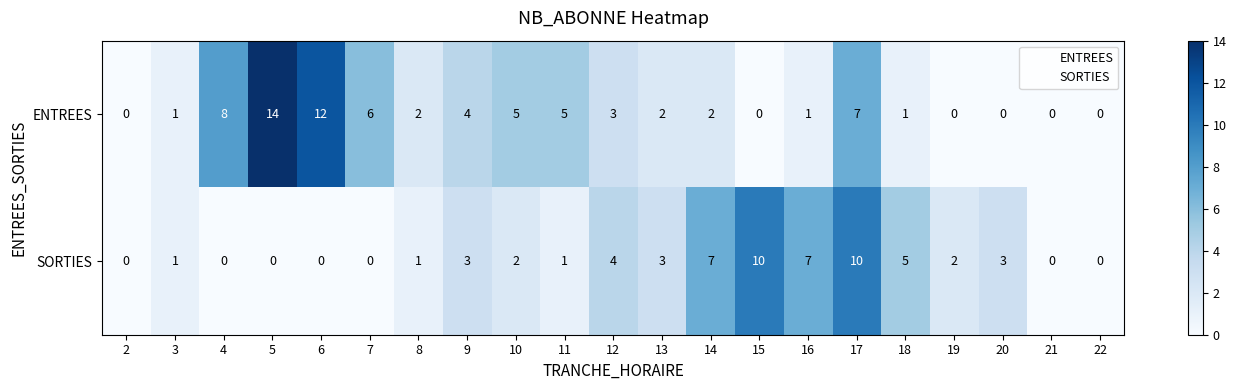

Where is ENTREES nearest to the value 7?

17